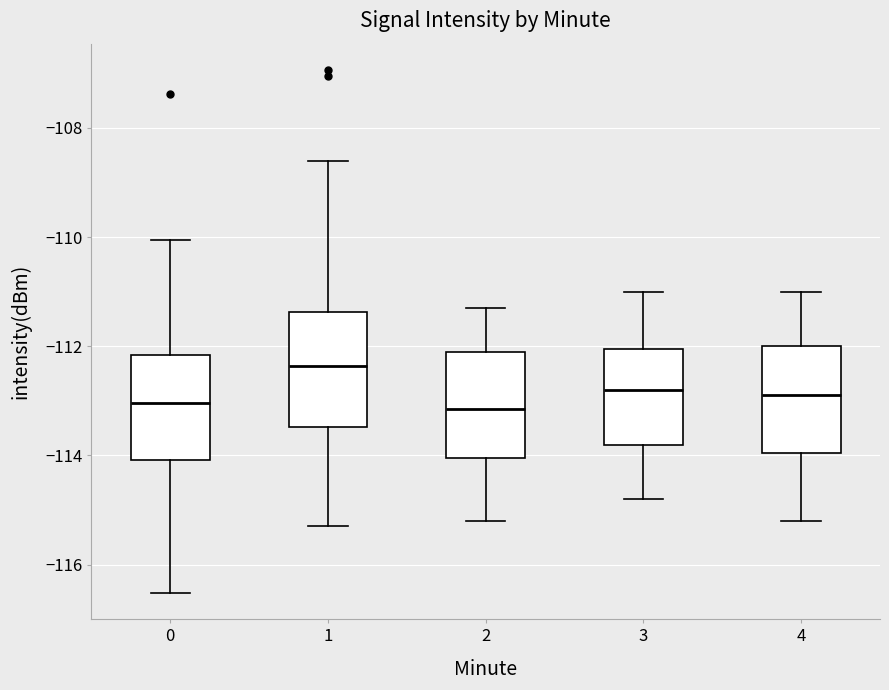

Where is the lower edge of the box at x = 1 on the y-axis? The values are not printed on the chart, so give them approximately, as read against the axis.

-113.4